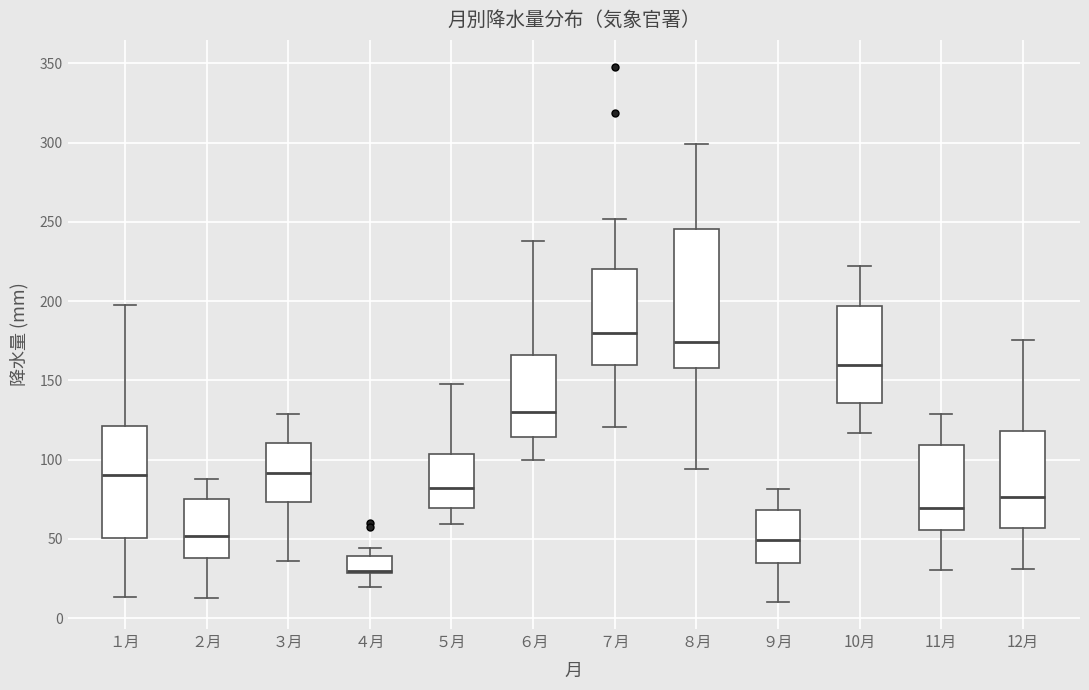

Reading left to right, read every box against the y-axis: the position of its median line, the range the box covers, and the ends of its whiskers. The values are not printed on the chart, so give them approximately, as read against the axis.

１月: median 90, box 50 to 120, whiskers 15 to 200
２月: median 50, box 40 to 75, whiskers 15 to 90
３月: median 90, box 75 to 110, whiskers 35 to 130
４月: median 30 (drawn on the box's lower edge), box 30 to 40, whiskers 20 to 45
５月: median 80, box 70 to 105, whiskers 60 to 150
６月: median 130, box 115 to 165, whiskers 100 to 240
７月: median 180, box 160 to 220, whiskers 120 to 250
８月: median 175, box 160 to 245, whiskers 95 to 300
９月: median 50, box 35 to 70, whiskers 10 to 80
10月: median 160, box 135 to 195, whiskers 115 to 225
11月: median 70, box 55 to 110, whiskers 30 to 130
12月: median 75, box 55 to 120, whiskers 30 to 175